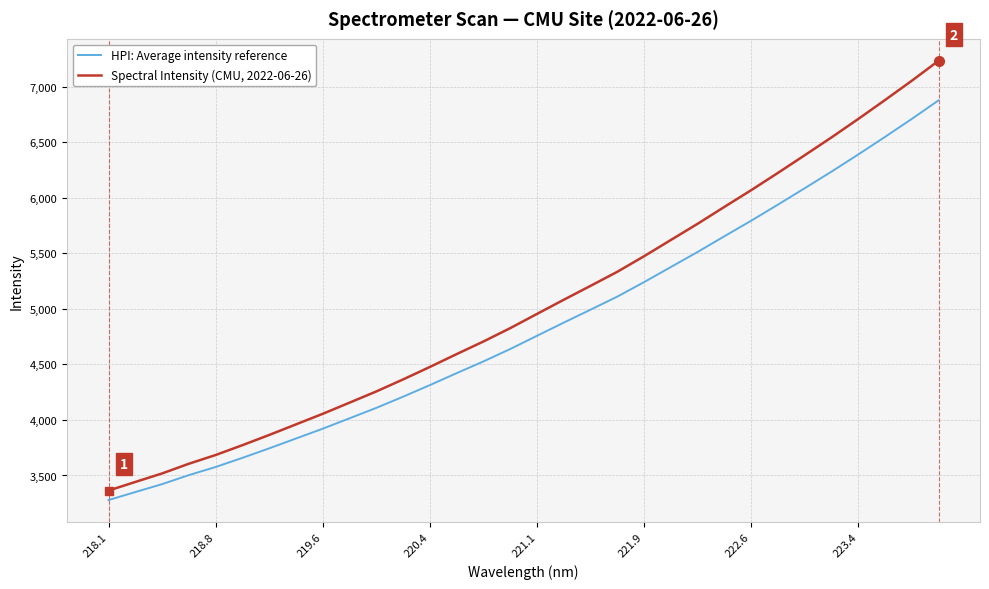

Which series has the largest total across all categories?

Spectral Intensity (CMU, 2022-06-26)